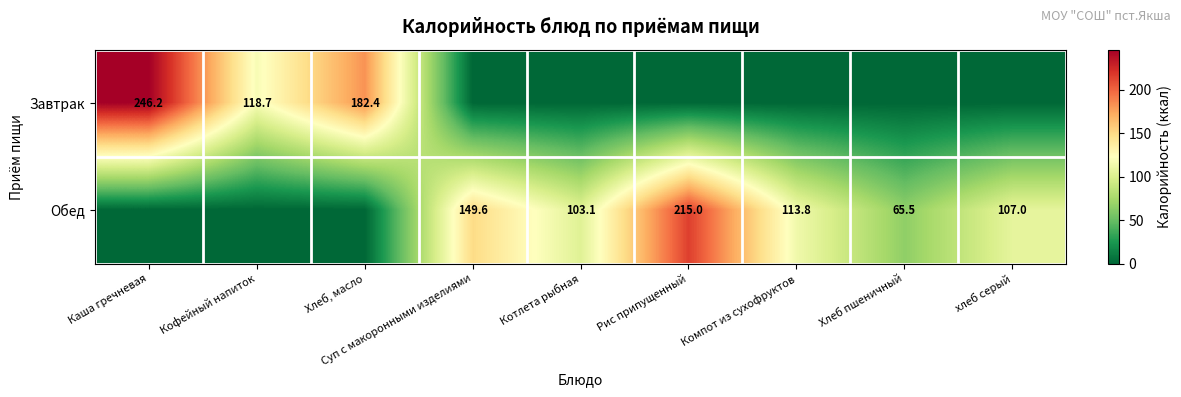

True or false: Обед has a value of 65.5 at Хлеб пшеничный.

True